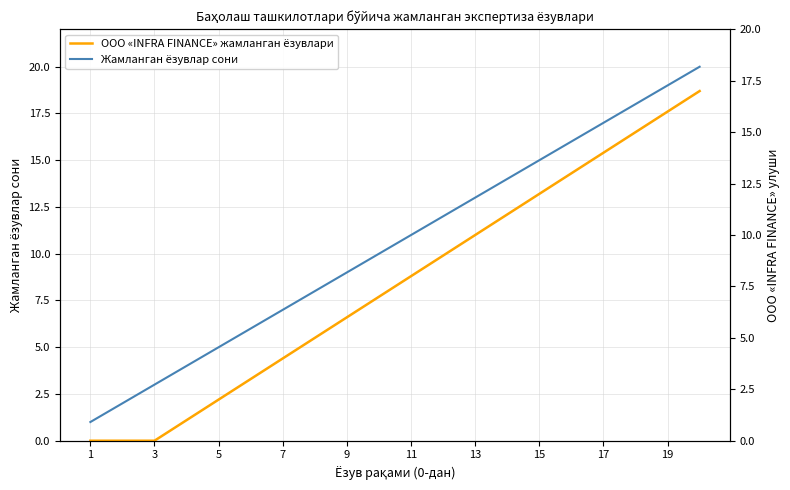

The Жамланган ёзувлар сони series shows 4 at 15. True or false?

False